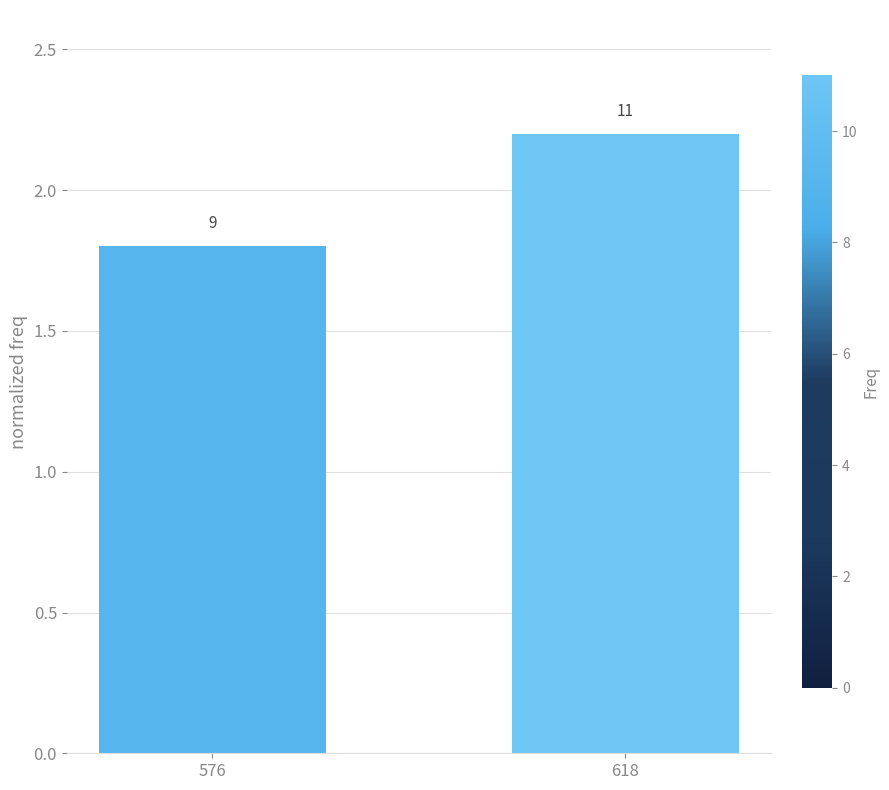

What is the average value?

2.0